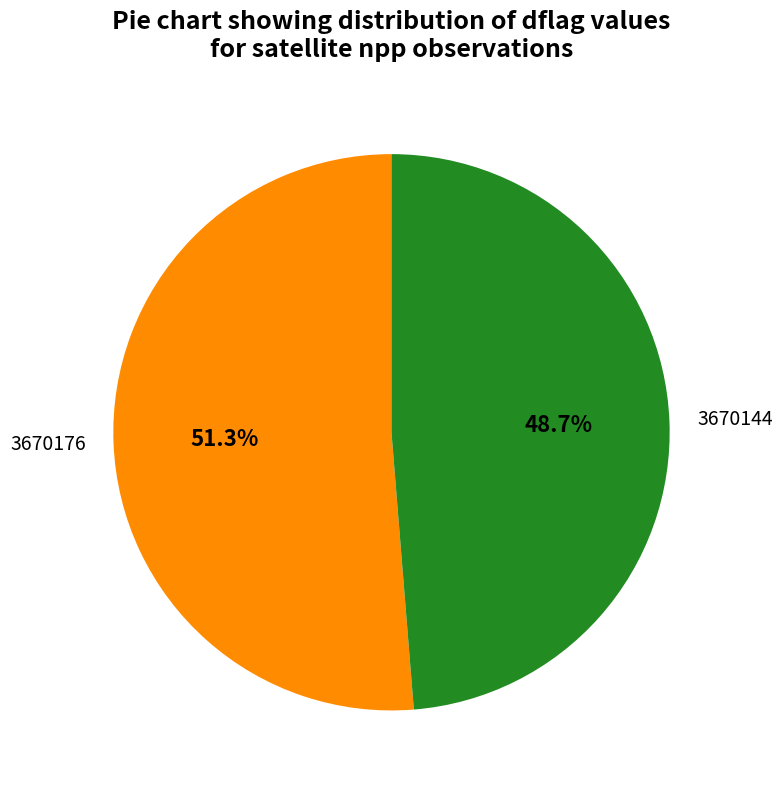

The 3670176 slice represents 7% of the pie. True or false?

False